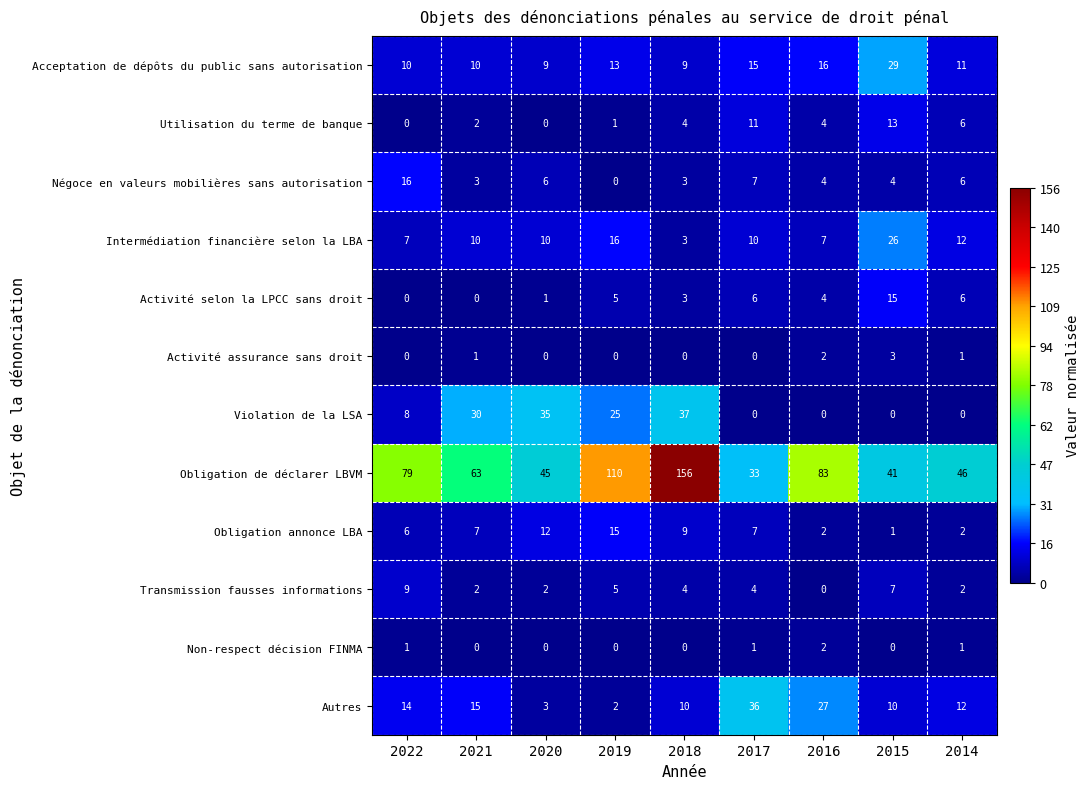

At how many categories does at least one series exceed 0?

9